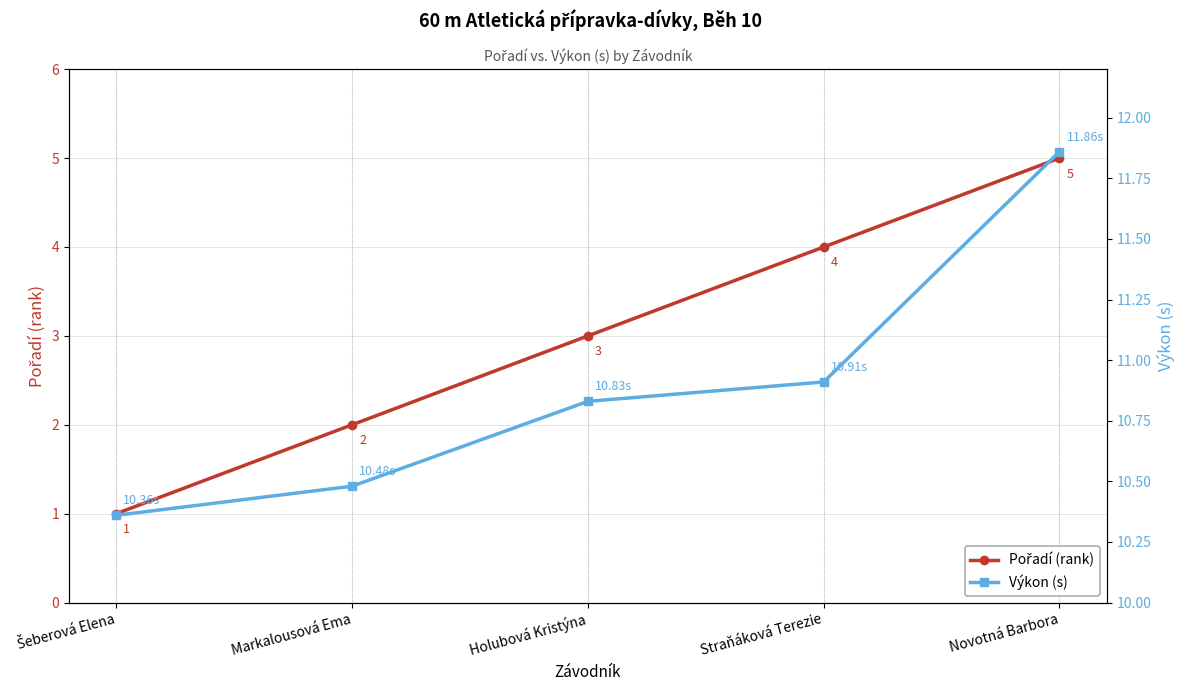

The value of Výkon (s) at Šeberová Elena is 4.7. True or false?

False